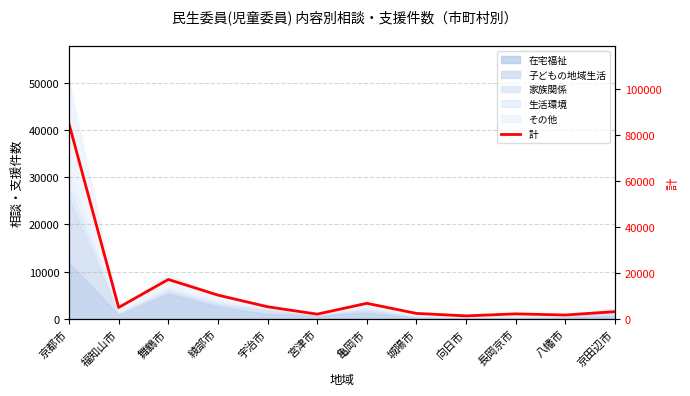

What is the difference between the values at 宮津市 and 八幡市?

384